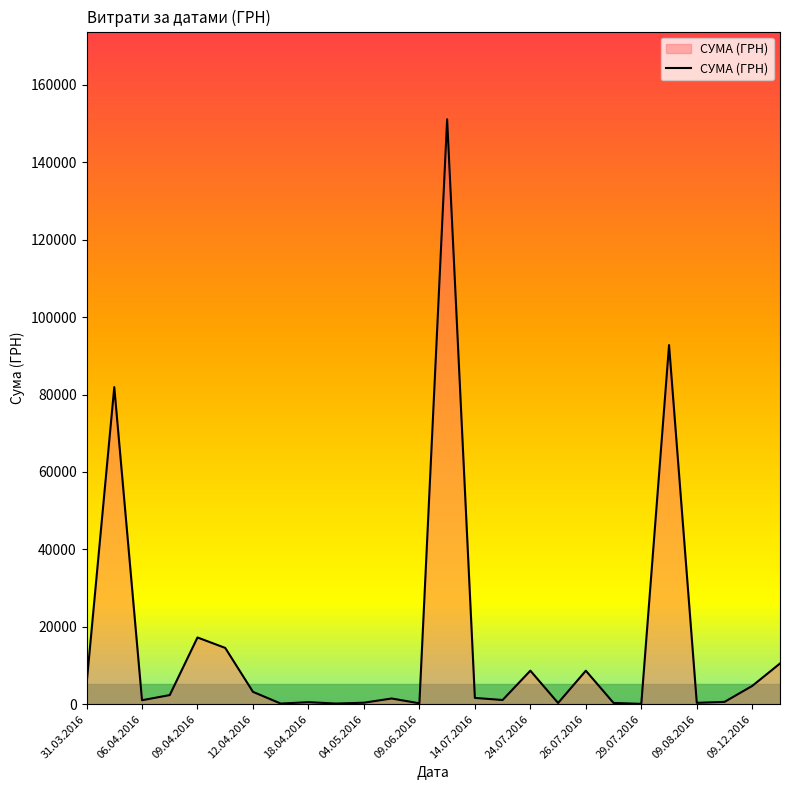

What is the greatest value displayed?

151115.9